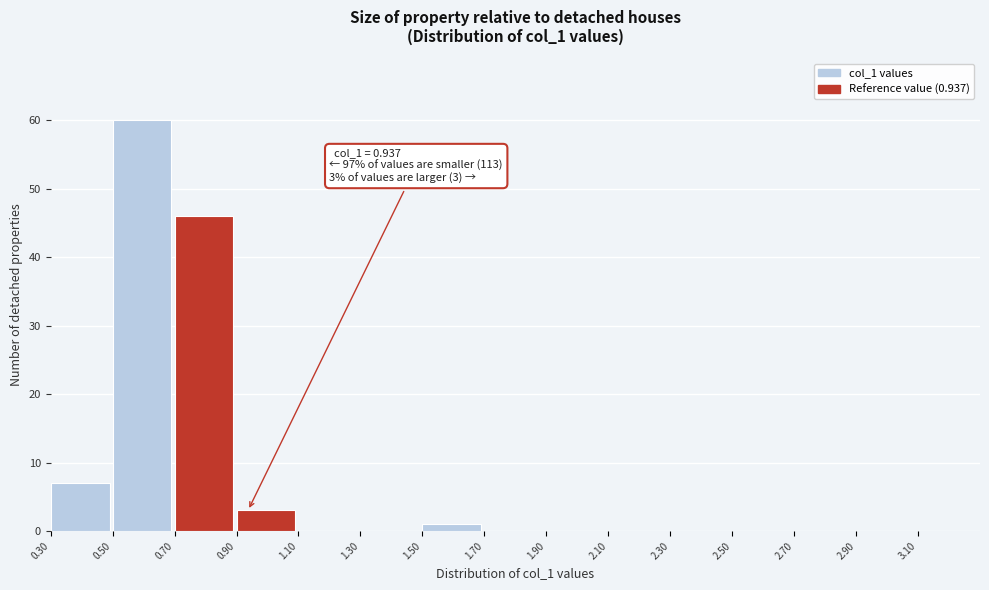

Over which range of the x-axis is the bar tallest?

0.5 to 0.7